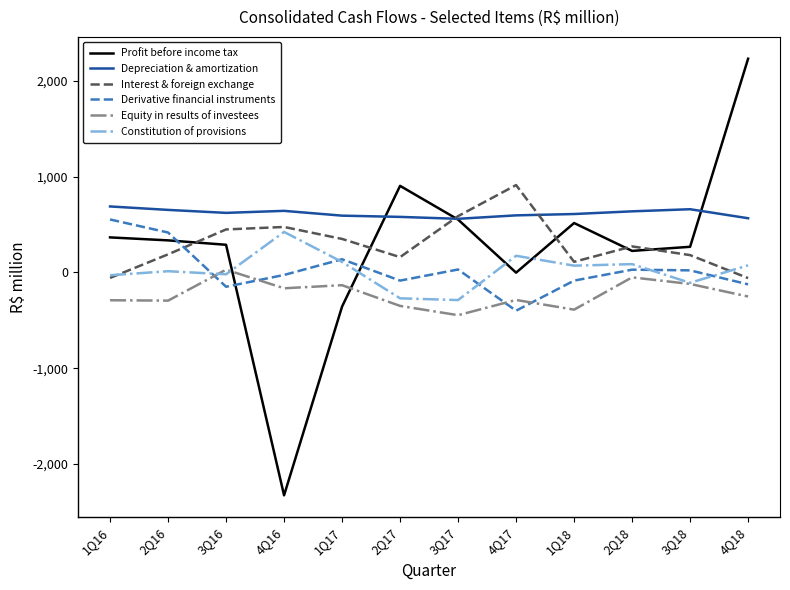

How many positive values does the Equity in results of investees series have?

1